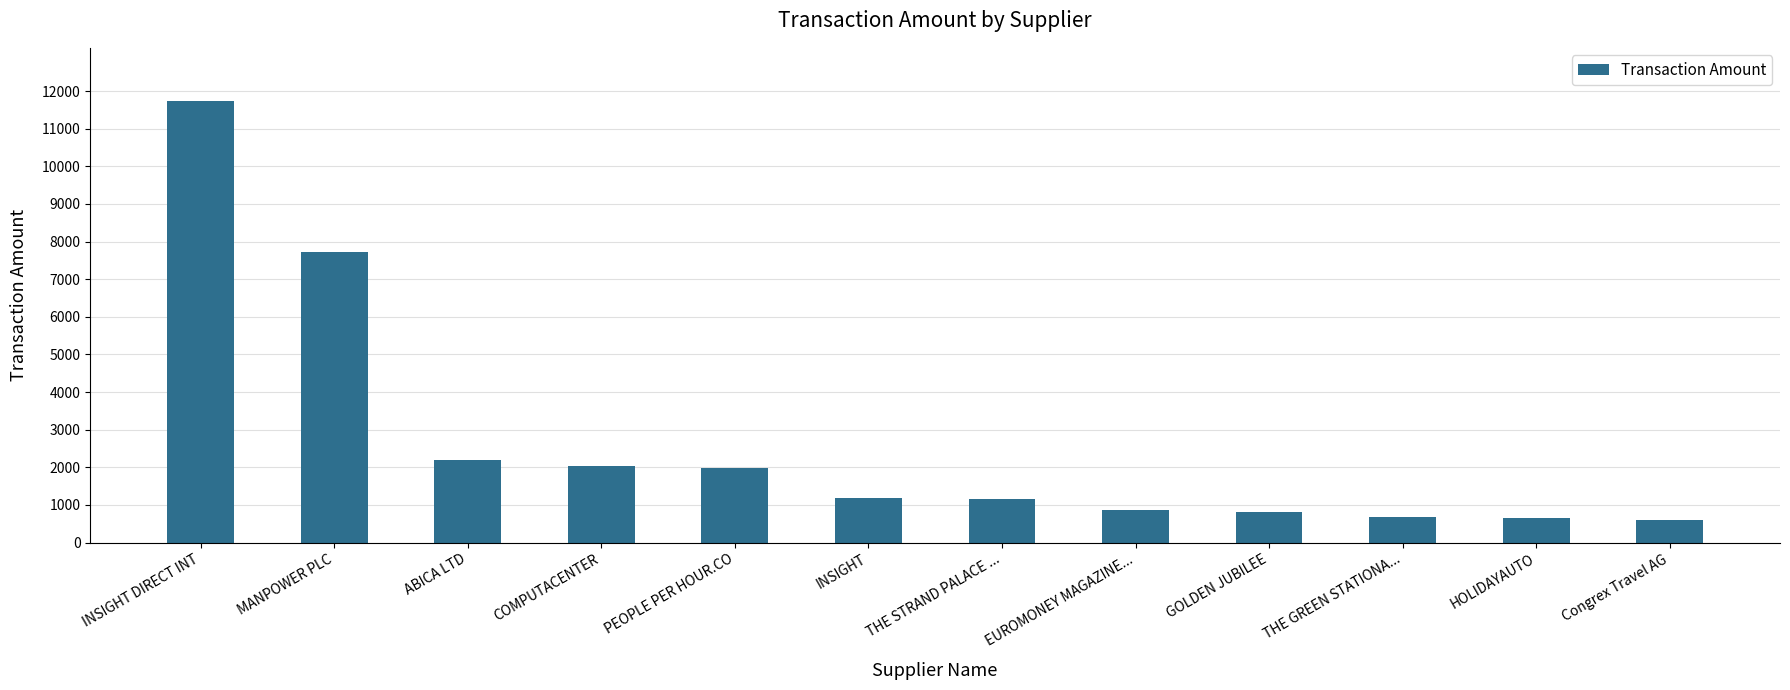

What is the label of the 9th bar from the right?

COMPUTACENTER